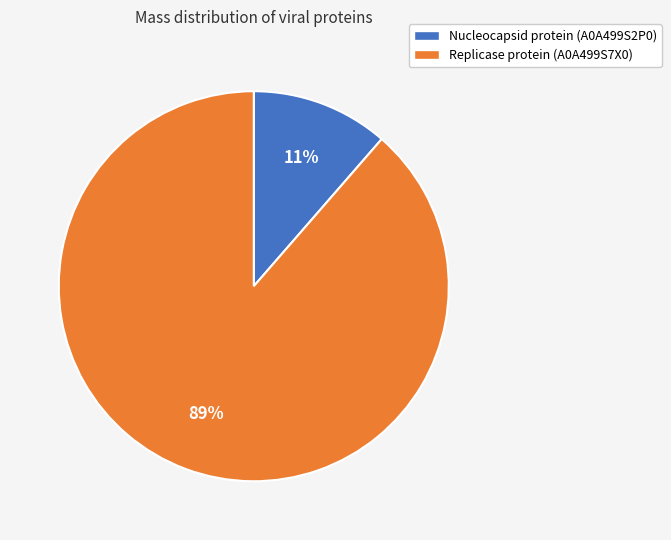

To the nearest percent, what is the average slice percentage?

50%